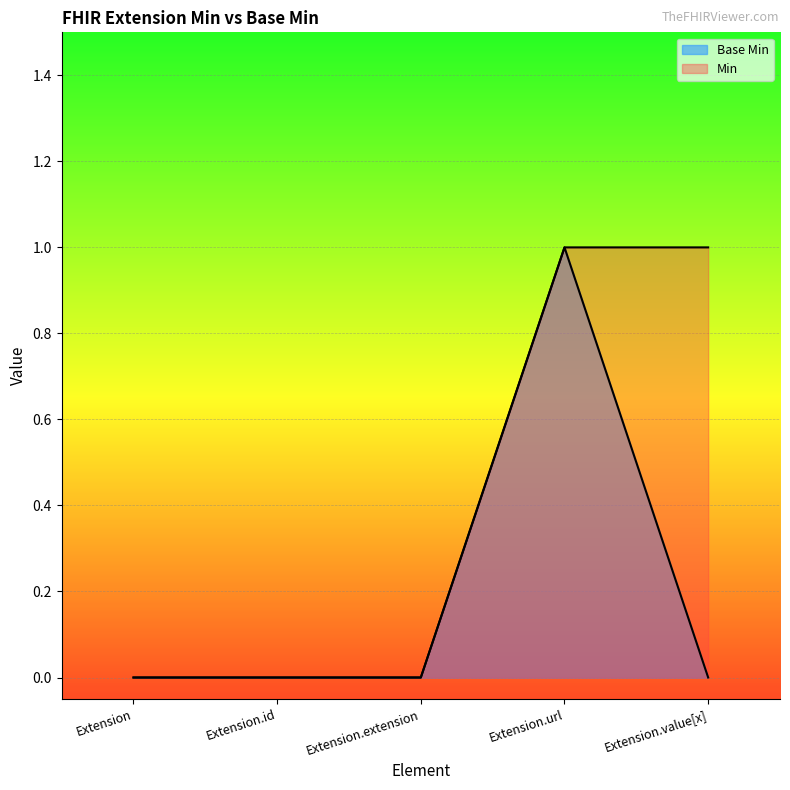

Reading right to left, list all the values displayed in this chart.

Base Min: Extension.value[x]=0	Extension.url=1	Extension.extension=0	Extension.id=0	Extension=0
Min: Extension.value[x]=1	Extension.url=1	Extension.extension=0	Extension.id=0	Extension=0